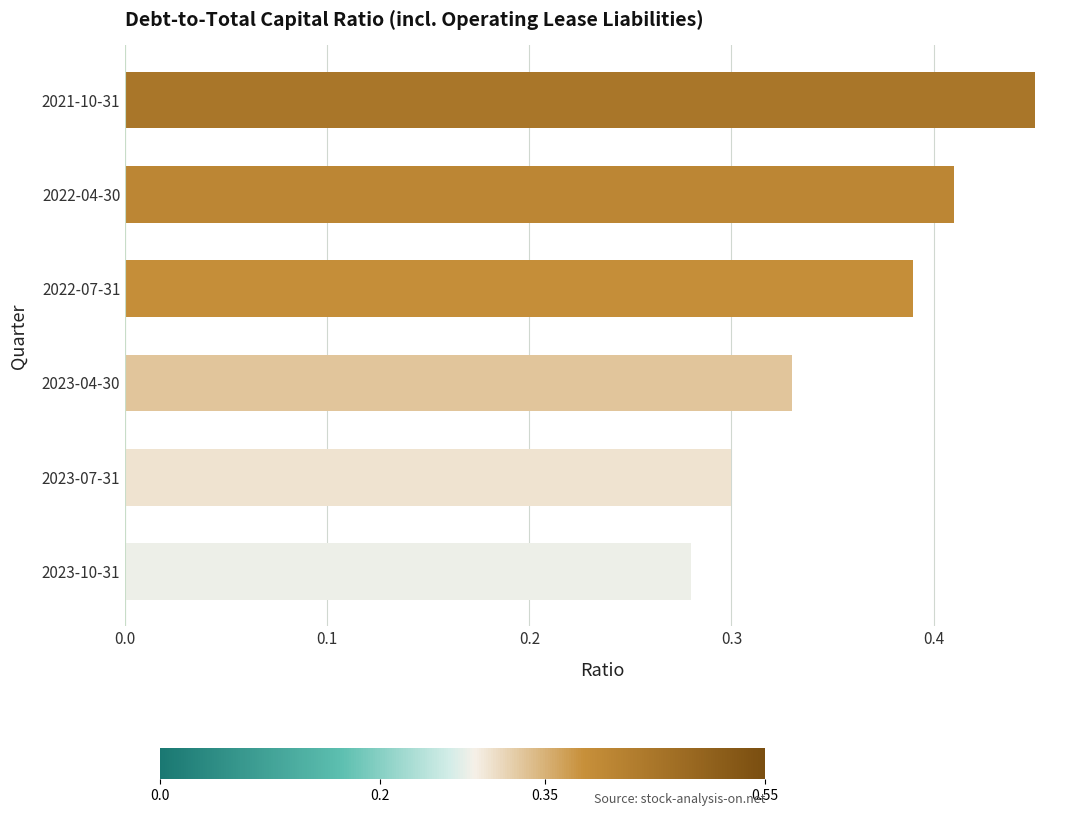

Which has a higher value, 2022-07-31 or 2021-10-31?

2021-10-31